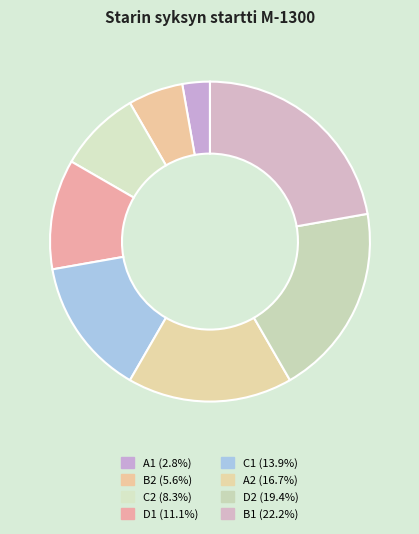

Which slice is the smallest?

A1